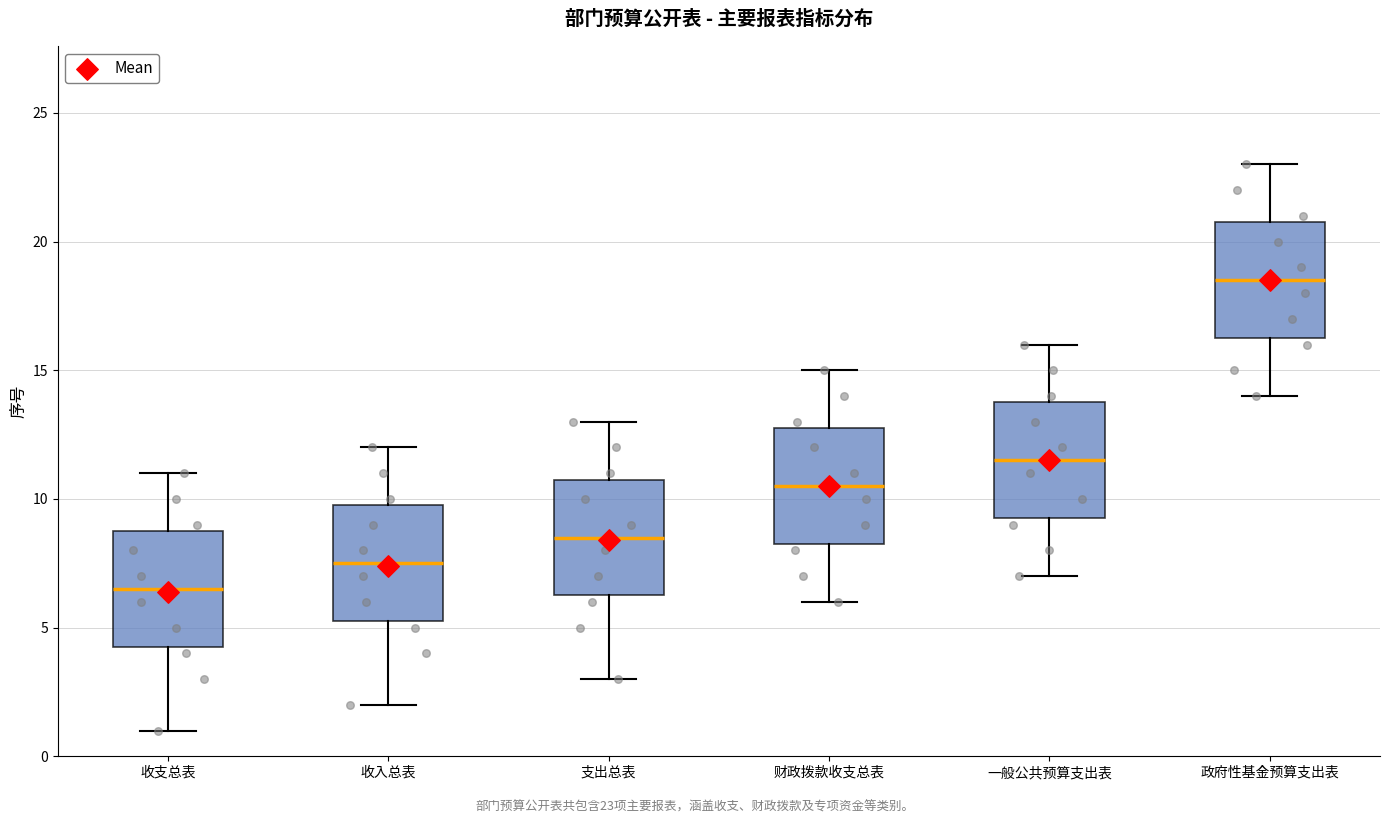

Reading left to right, transcribe this box plot: for each box, give where its median line is, the range the box spans, and where its two whiskers end, as read against the y-axis. The values are not printed on the chart, so give them approximately, as read against the axis.

收支总表: median 6.5, box 4.5 to 9.0, whiskers 1.0 to 11.0
收入总表: median 7.5, box 5.5 to 10.0, whiskers 2.0 to 12.0
支出总表: median 8.5, box 6.5 to 11.0, whiskers 3.0 to 13.0
财政拨款收支总表: median 10.5, box 8.5 to 13.0, whiskers 6.0 to 15.0
一般公共预算支出表: median 11.5, box 9.5 to 14.0, whiskers 7.0 to 16.0
政府性基金预算支出表: median 18.5, box 16.5 to 21.0, whiskers 14.0 to 23.0